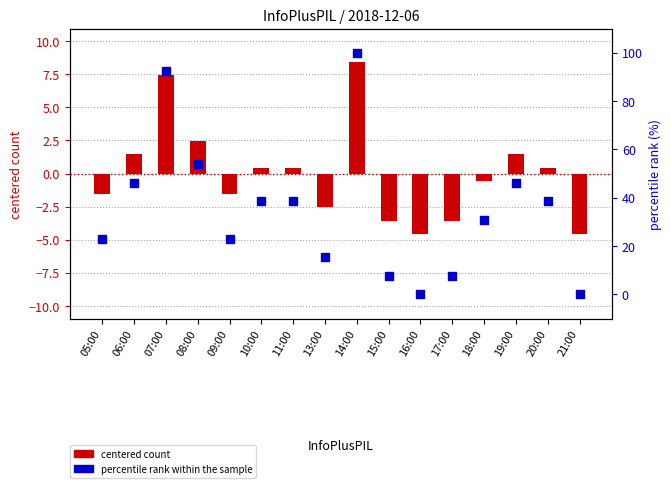

At which category is the sum across all series the highest?

14:00